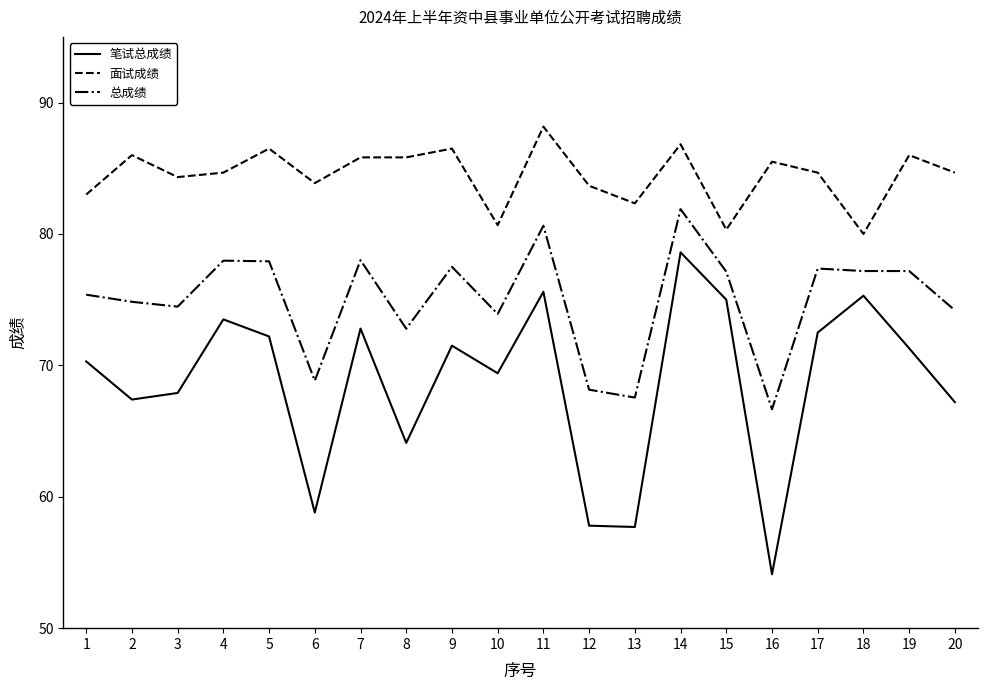

What is the difference between the highest and lowest values at 14?

8.2